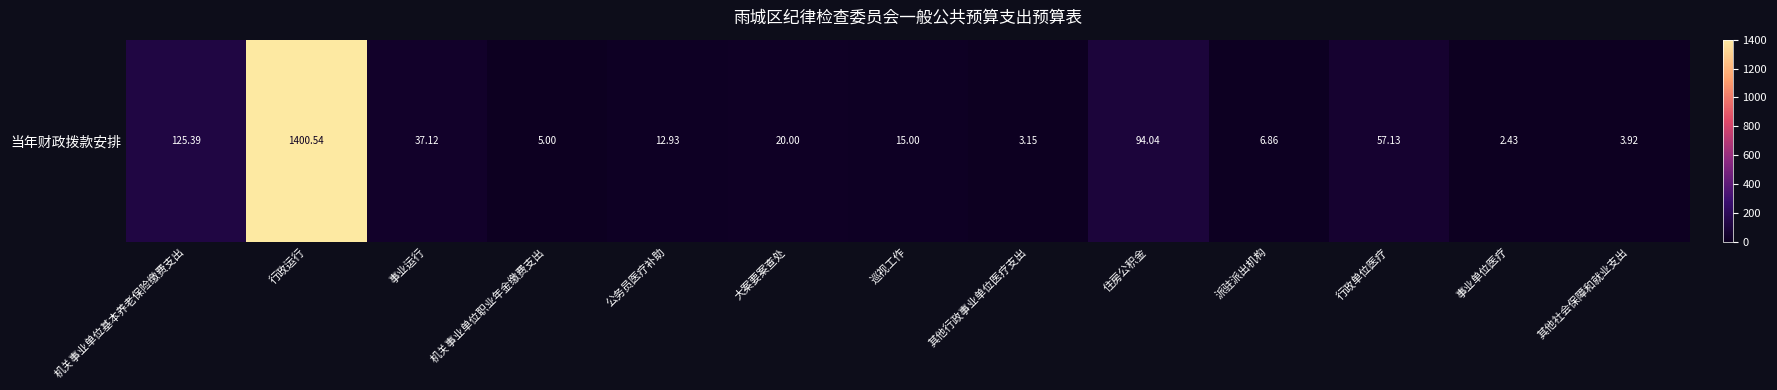

Reading right to left, what are all the values shown in this chart?

其他社会保障和就业支出=3.9	事业单位医疗=2.4	行政单位医疗=57.1	派驻派出机构=6.9	住房公积金=94.0	其他行政事业单位医疗支出=3.1	巡视工作=15.0	大案要案查处=20.0	公务员医疗补助=12.9	机关事业单位职业年金缴费支出=5.0	事业运行=37.1	行政运行=1400.5	机关事业单位基本养老保险缴费支出=125.4